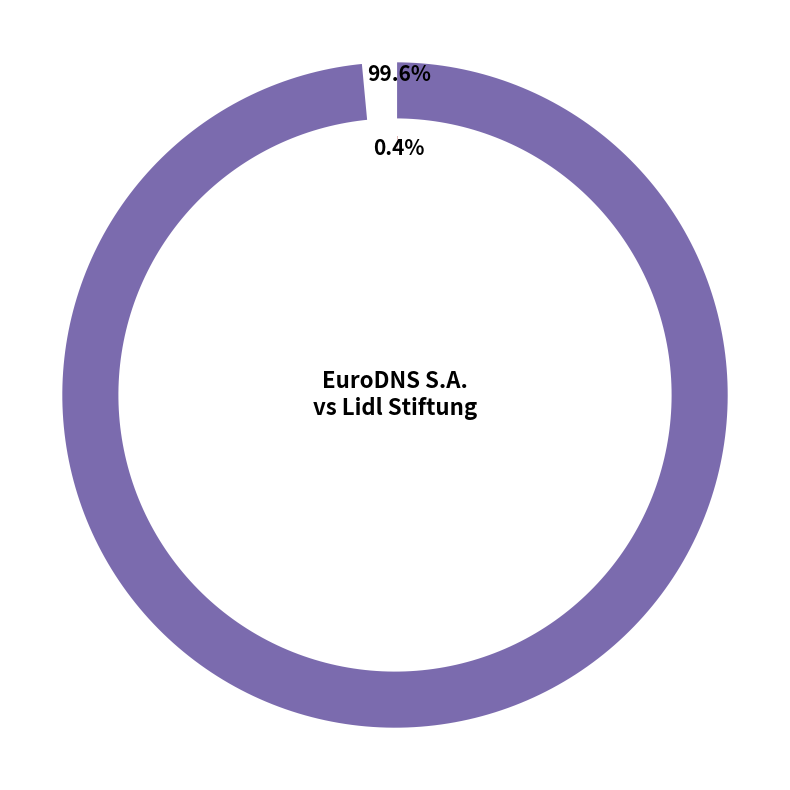

Which category has the biggest portion of the pie?

EuroDNS S.A.